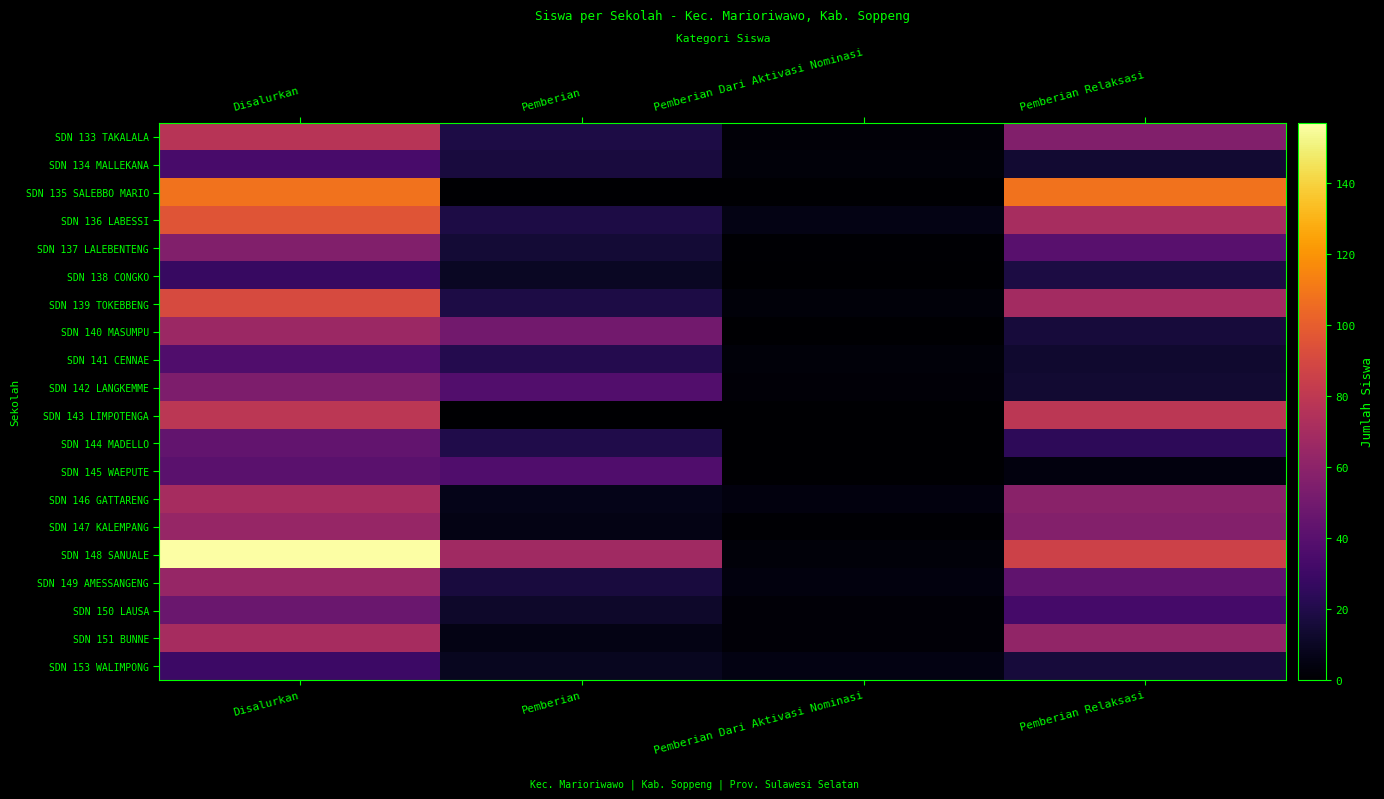

At how many categories does at least one series exceed 118?

1